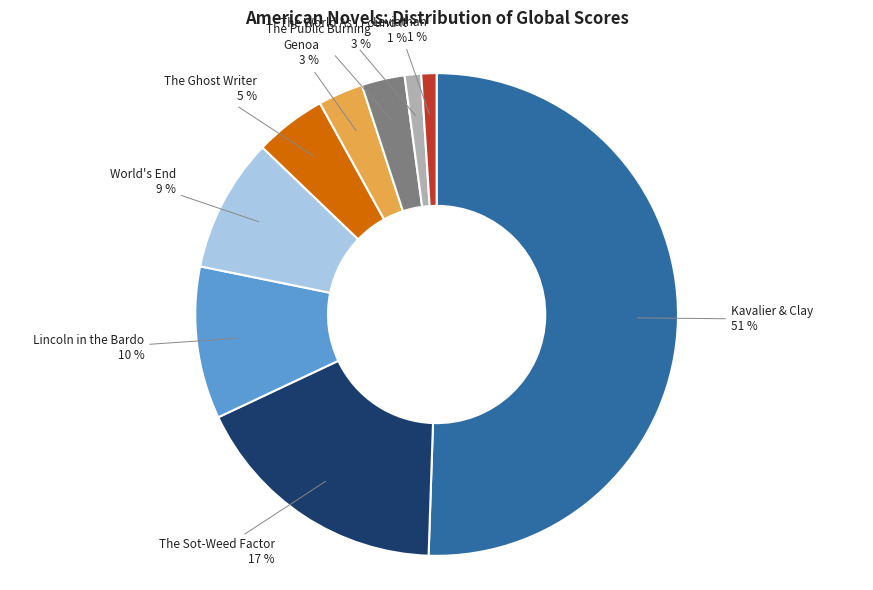

To the nearest percent, what is the average slice percentage?

11%